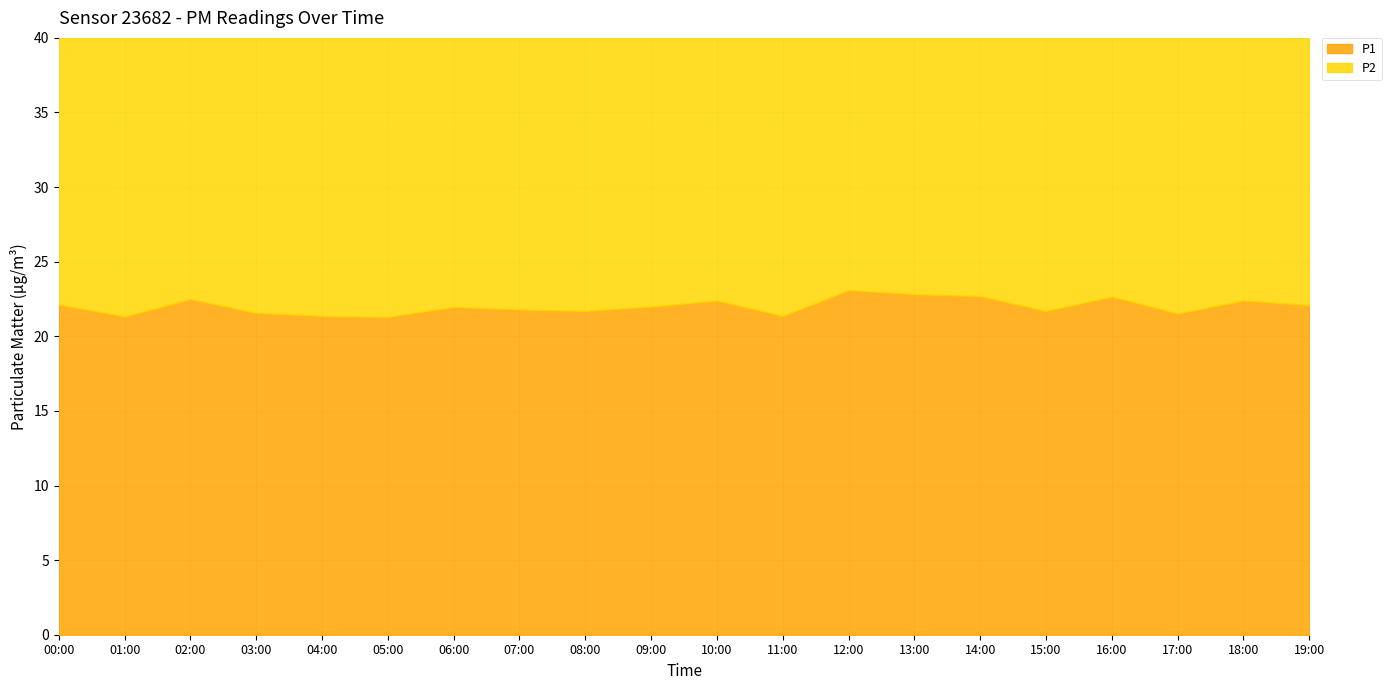

Does the chart display data point markers on the line(s)?

No